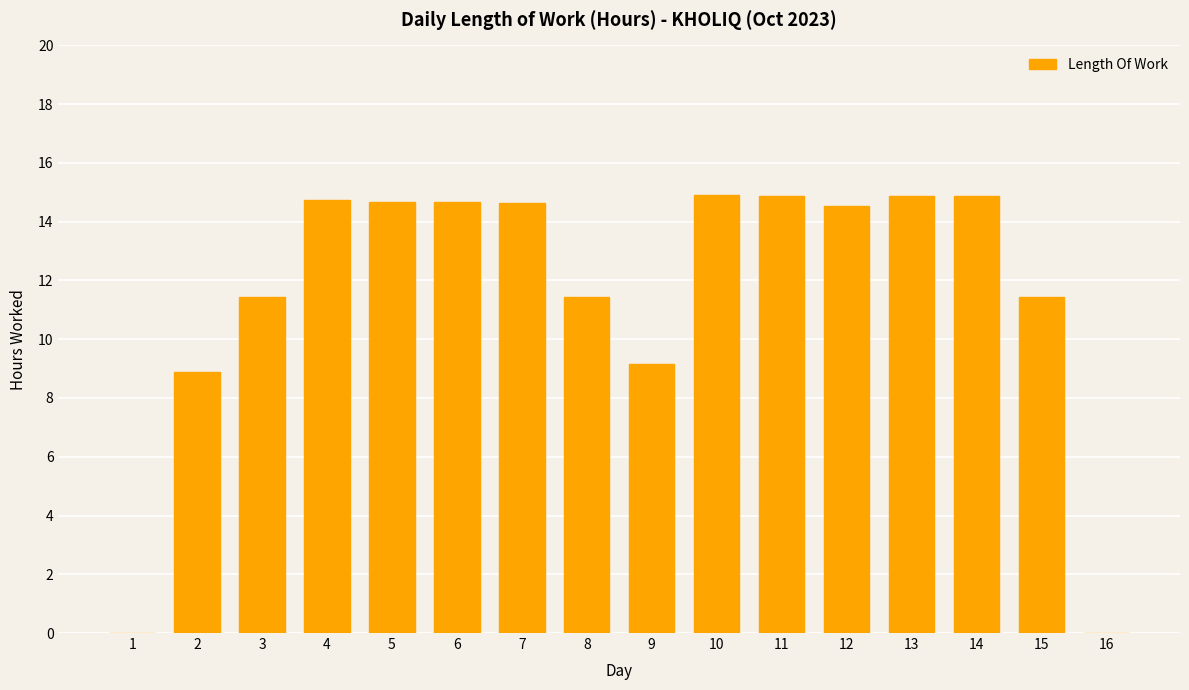

Where does the data first go above 14?

4